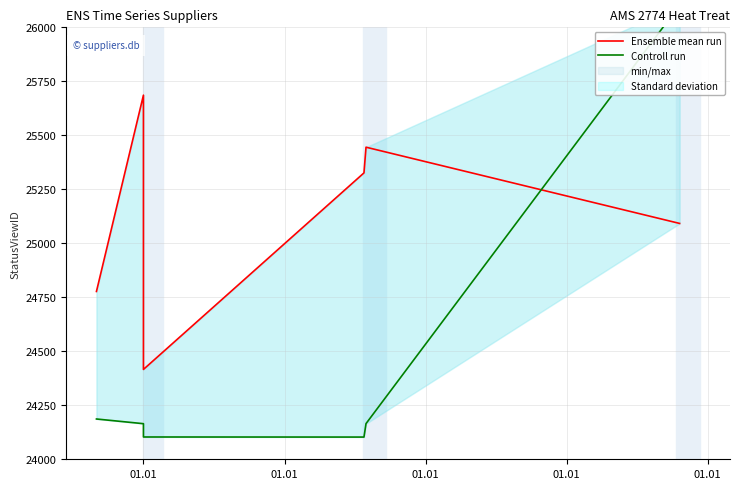

How many interior local valleys does the Controll run series have?

1